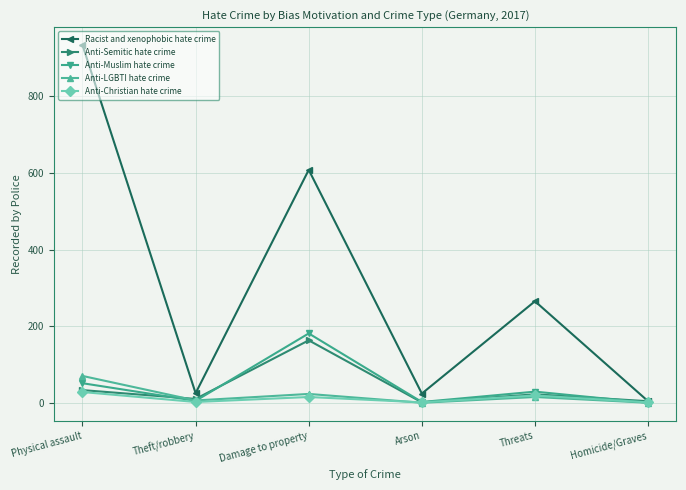

What is the label of the 4th point from the left?

Arson